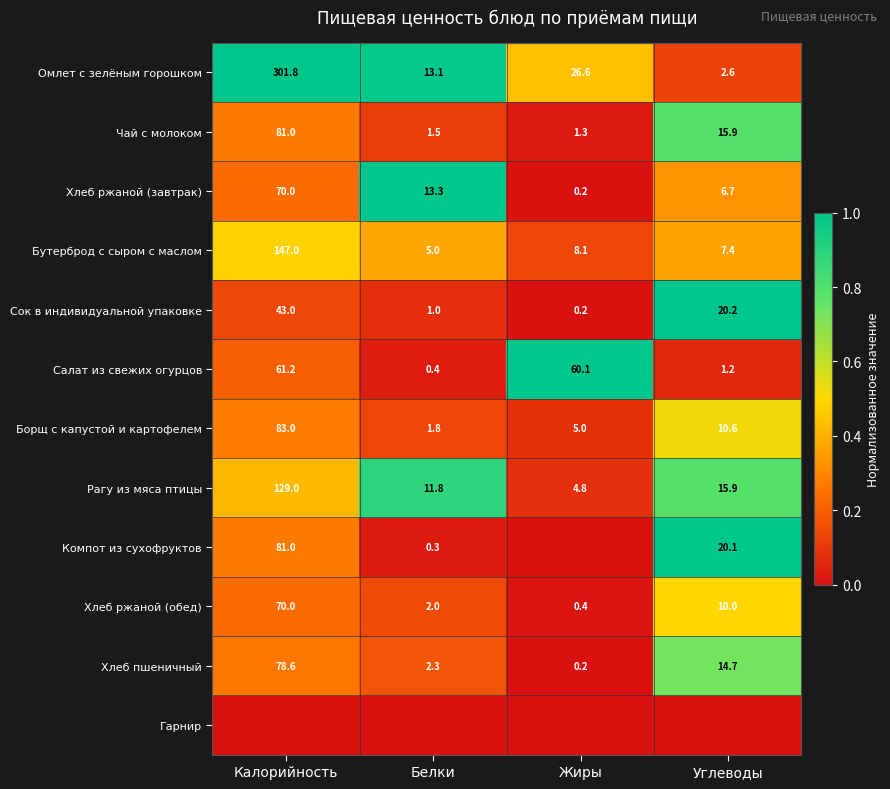

True or false: Чай с молоком has a value of 1.3 at Жиры.

True